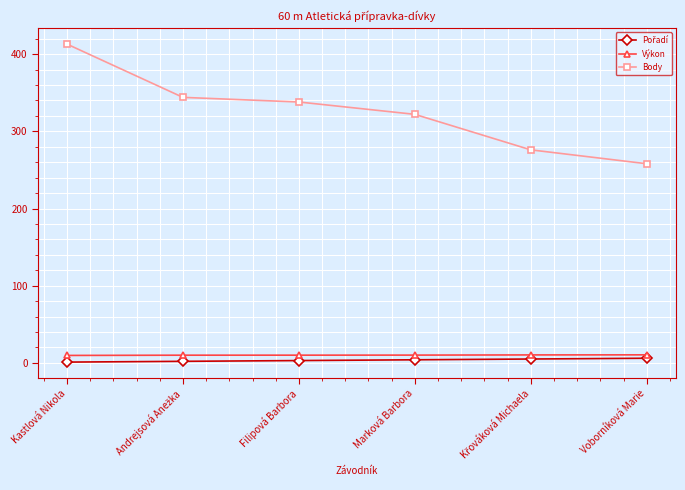

How many lines are shown in the chart?

3